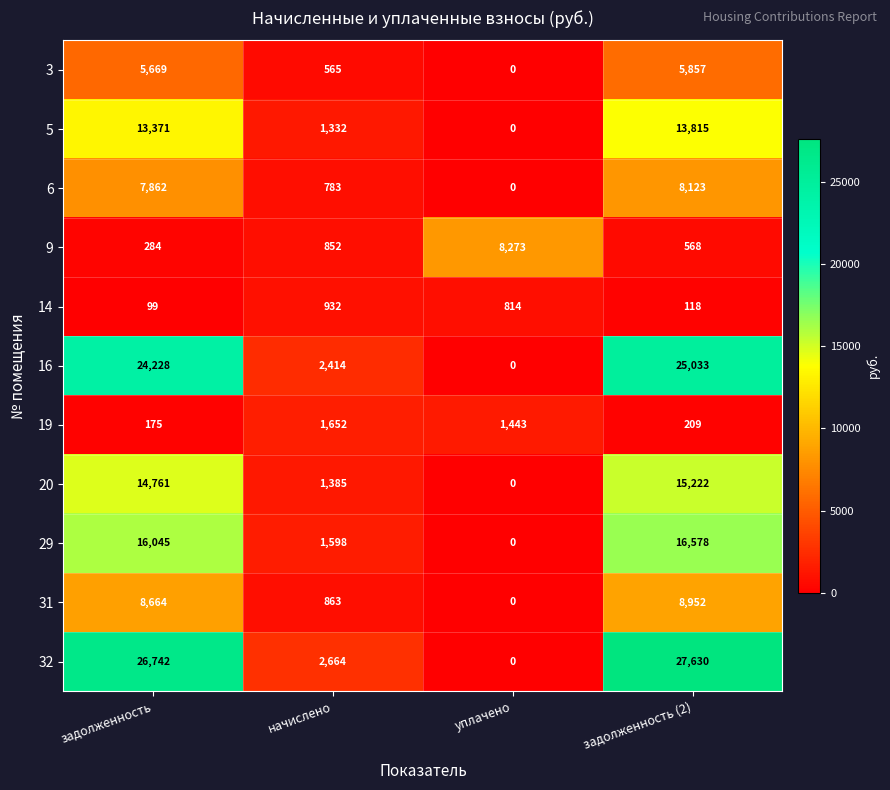

Which series has the largest total across all categories?

32